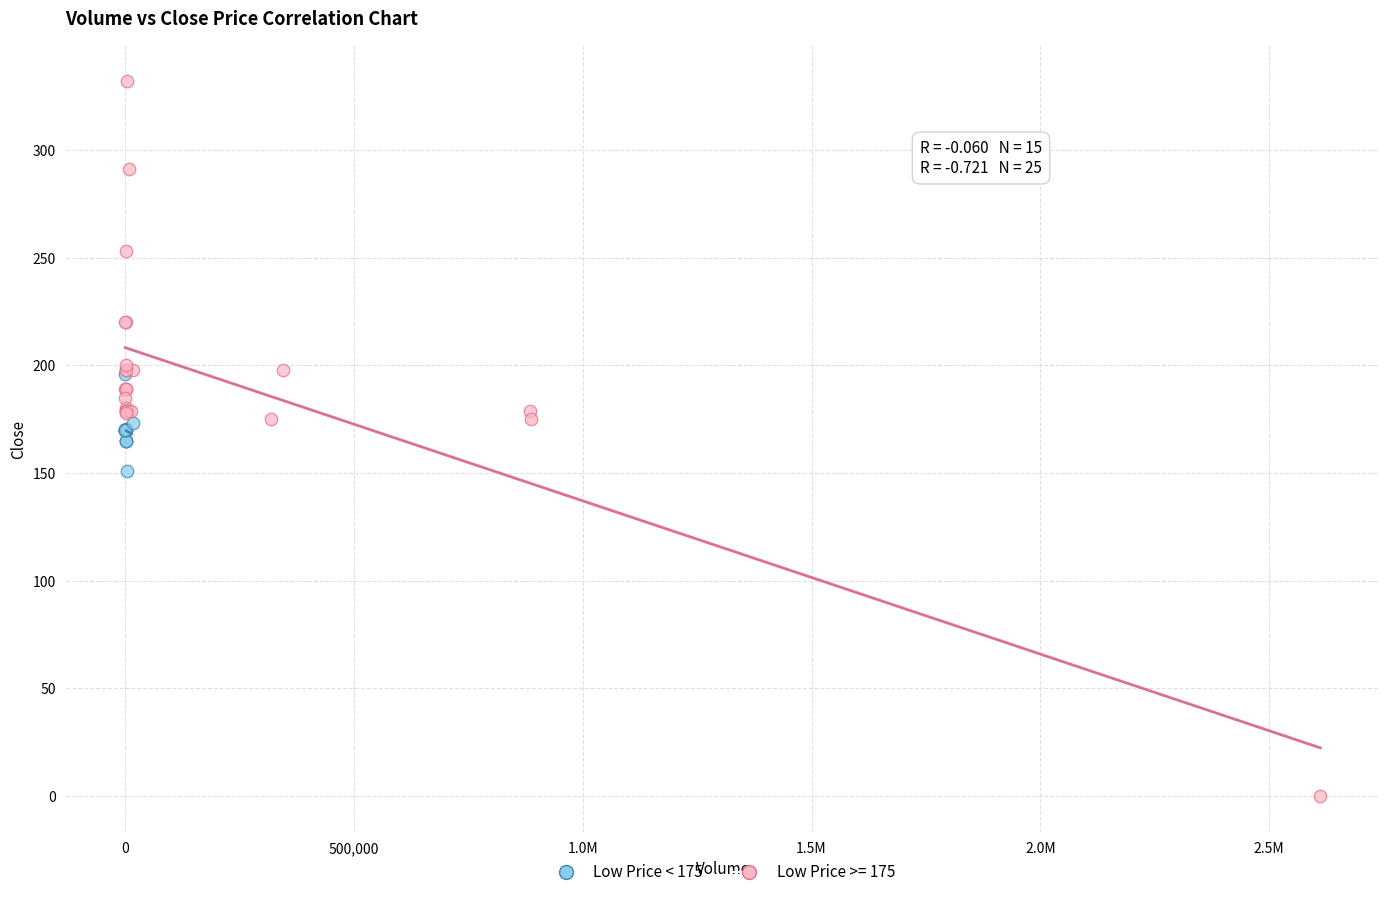

Which series reaches the minimum Y coordinate?

Low Price >= 175